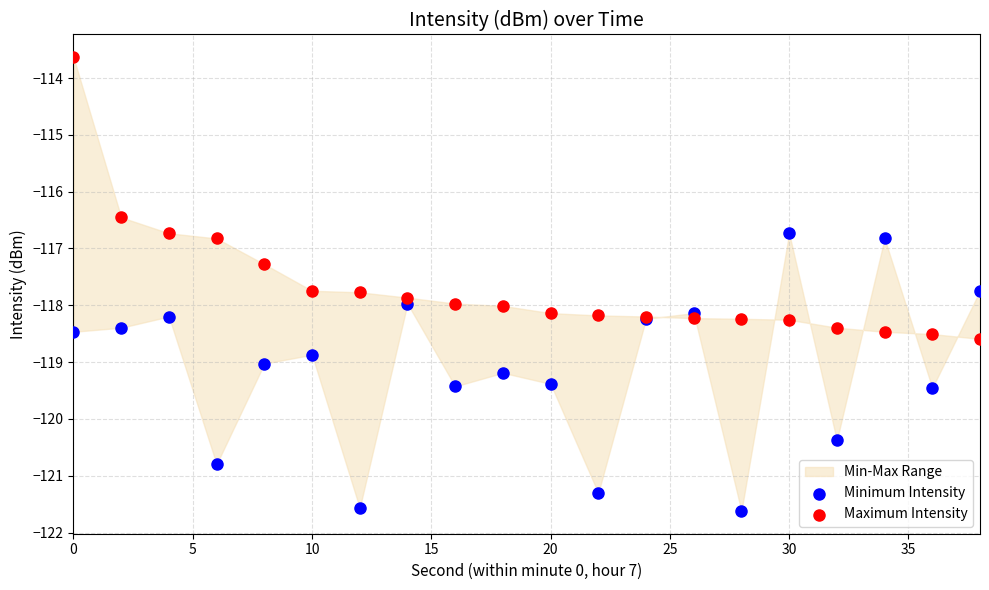

Which series reaches the minimum Y coordinate?

Minimum Intensity